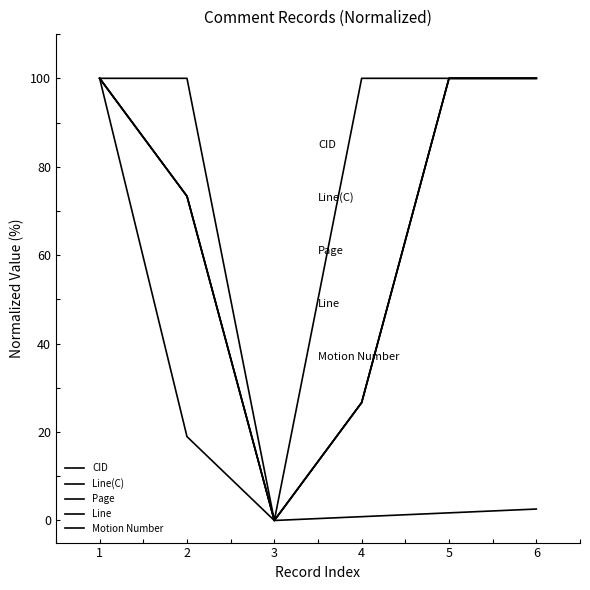

Between 1 and 2, which series saw the biggest shift?

CID